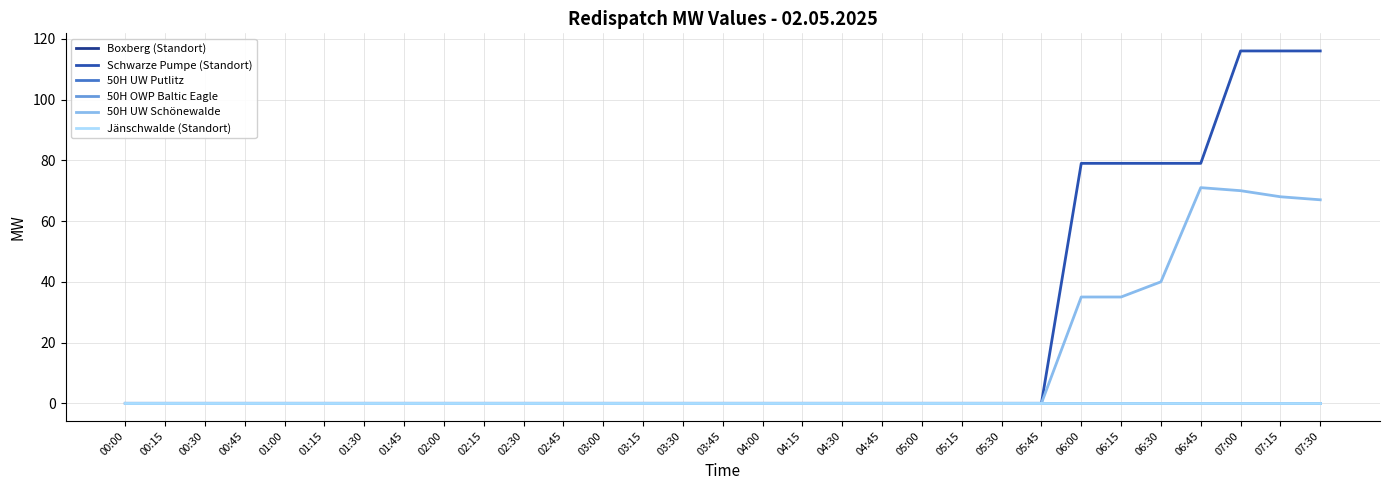

Which category has the highest value in the Jänschwalde (Standort) series?

00:00